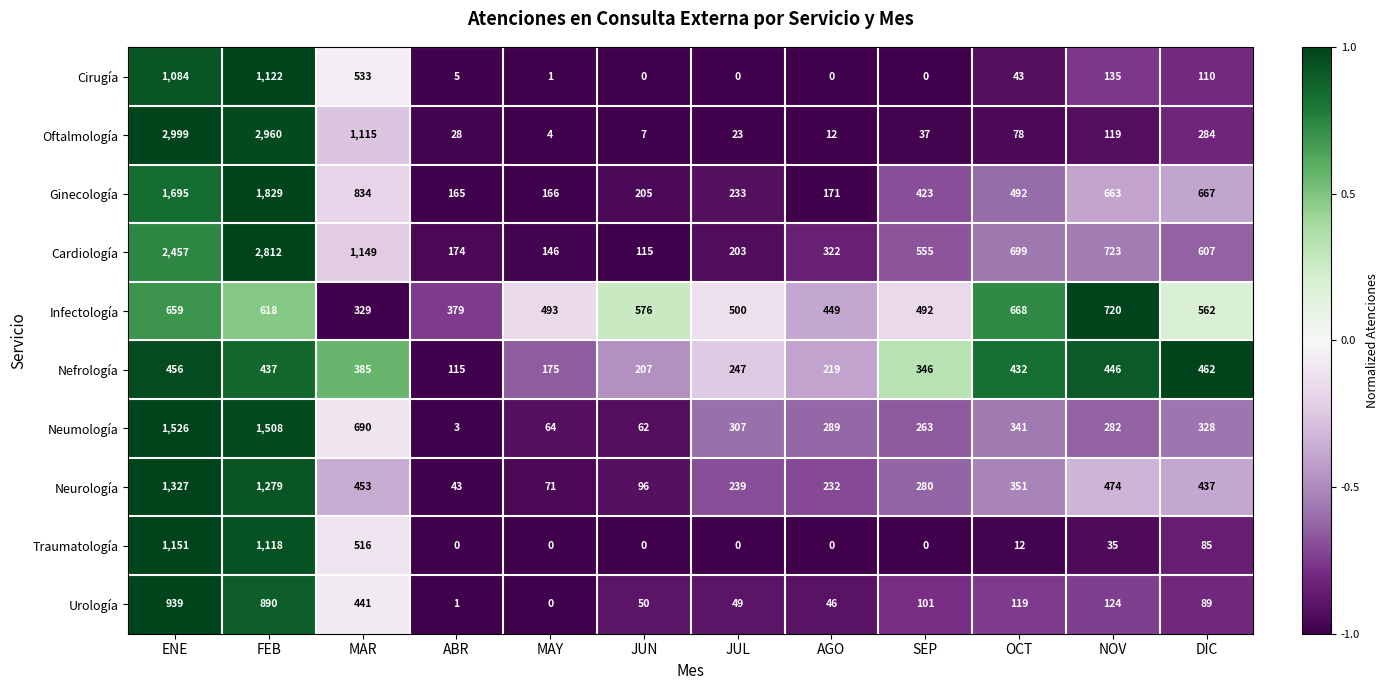

What is the average value of the Ginecología series?

629